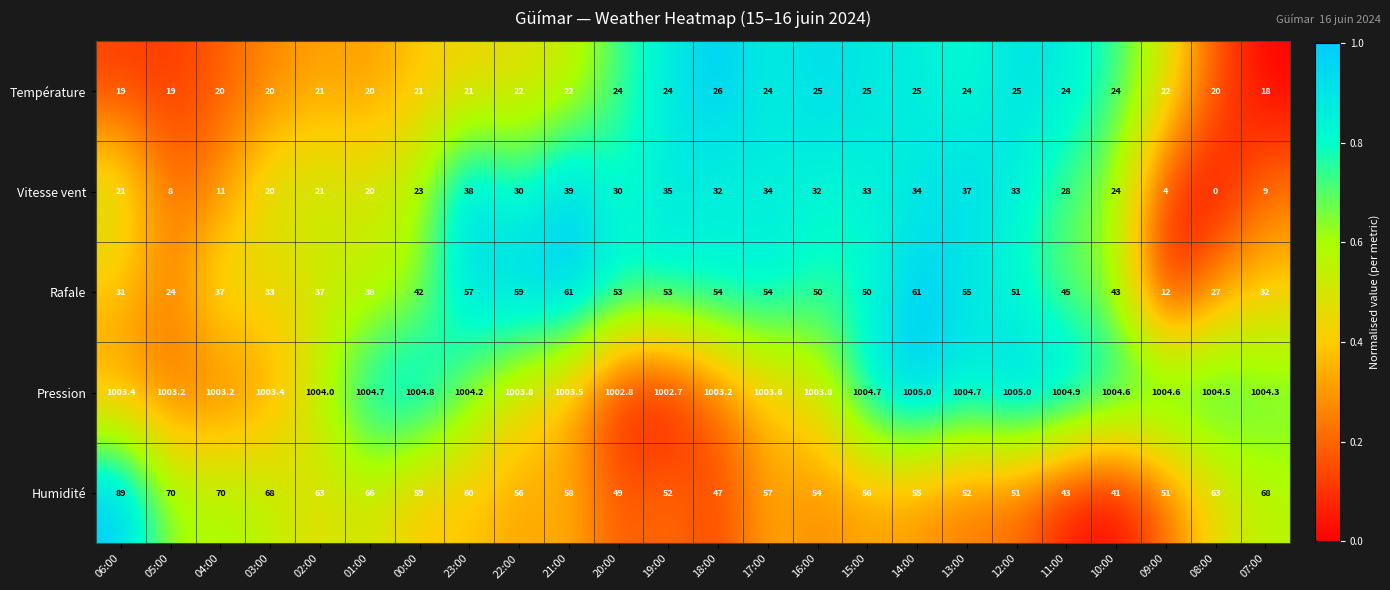

True or false: Pression has a value of 394.1 at 18:00.

False